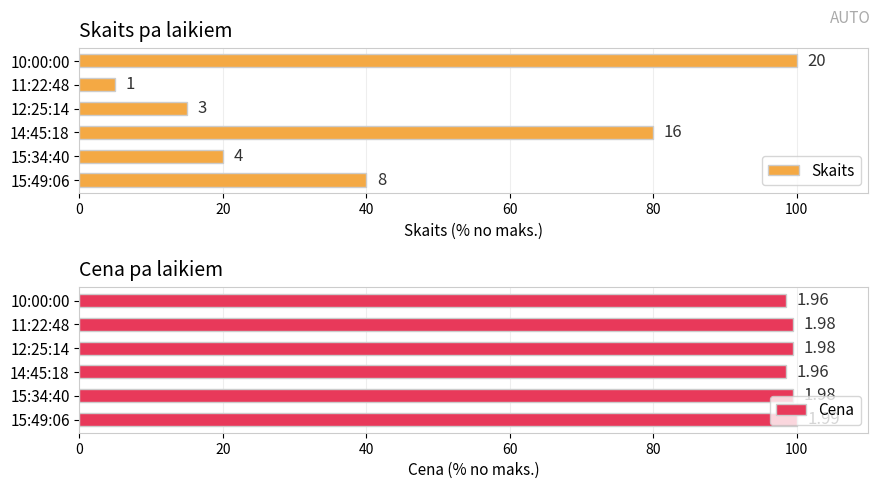

Which series changed the most between 14:45:18 and 12:25:14?

Skaits